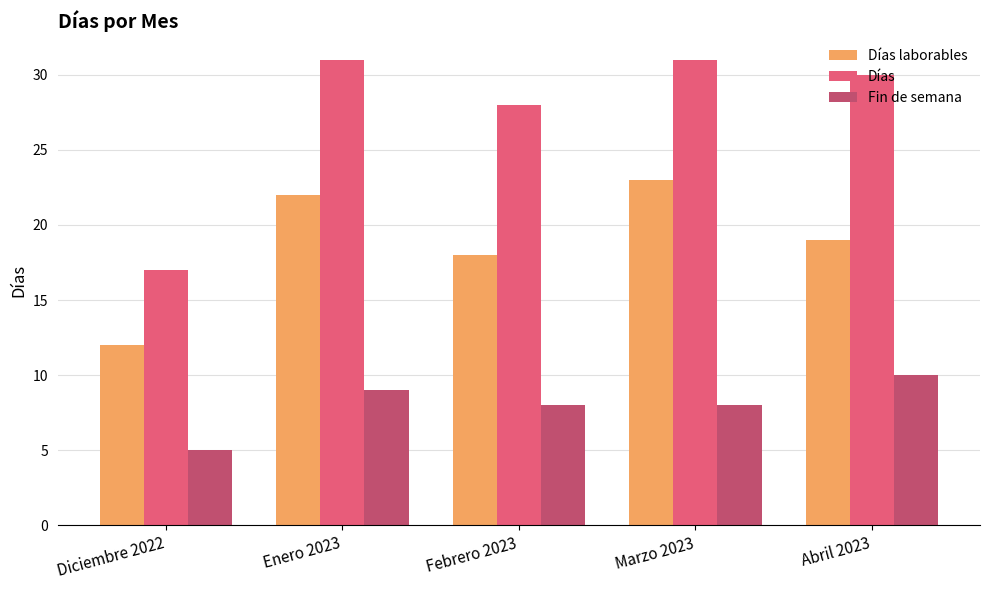

At how many categories does at least one series exceed 11?

5